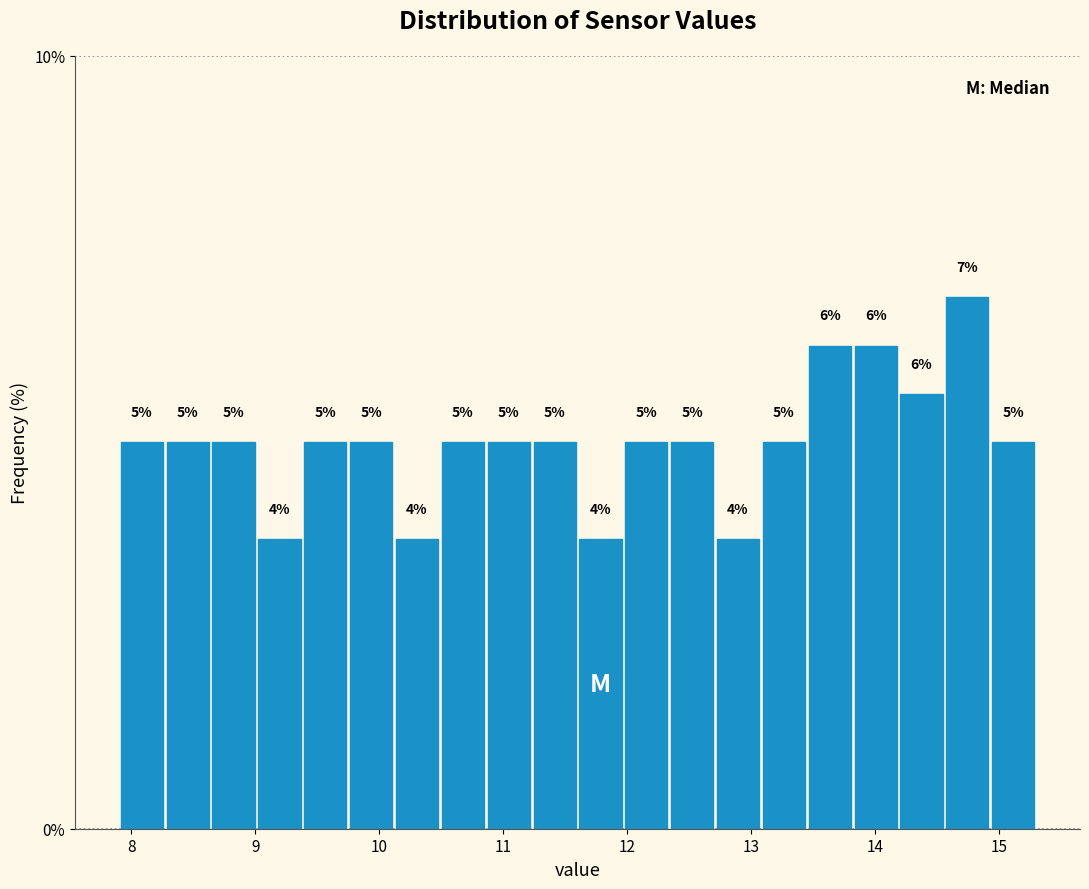

Around what value on the x-axis is the tallest bar? Give the approximate position of its centre, as read against the axis.

14.7